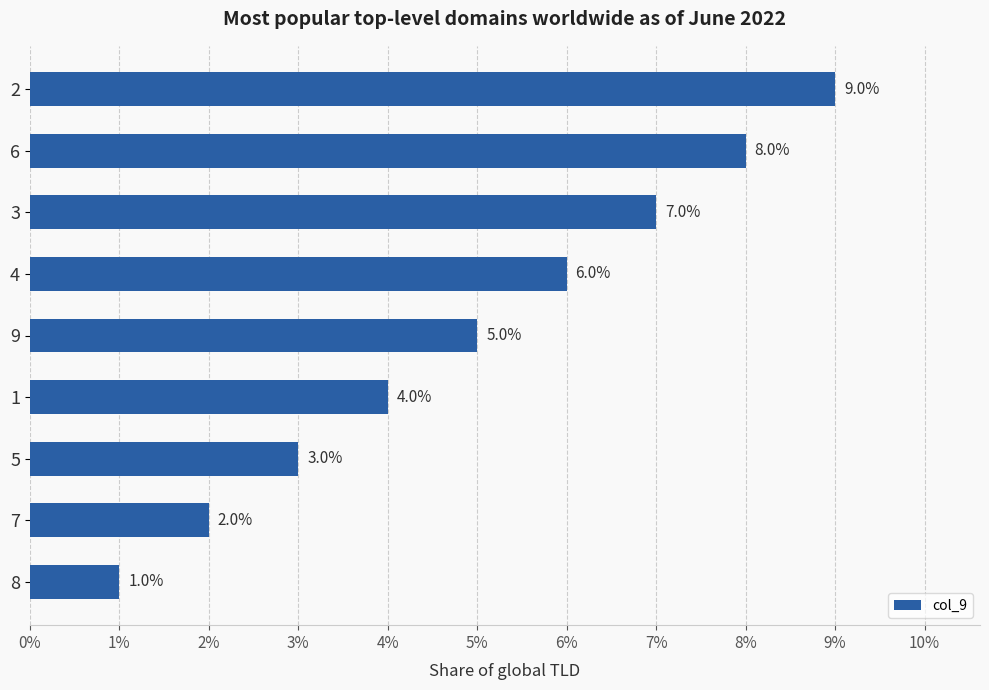

Reading top to bottom, list all the values displayed in this chart.

9	8	7	6	5	4	3	2	1